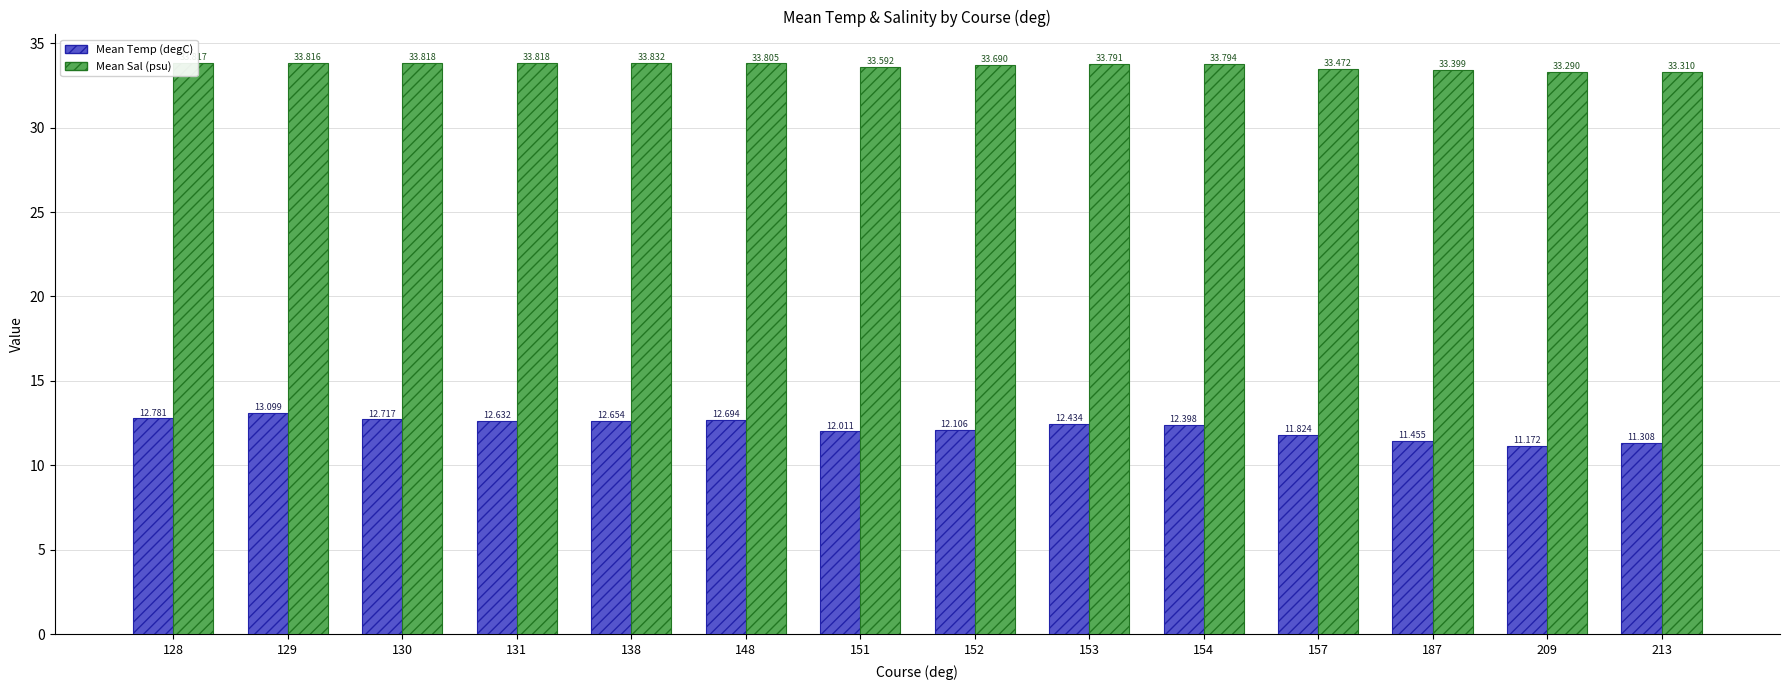

At 153, list the series in order from largest to smallest.

Mean Sal (psu), Mean Temp (degC)